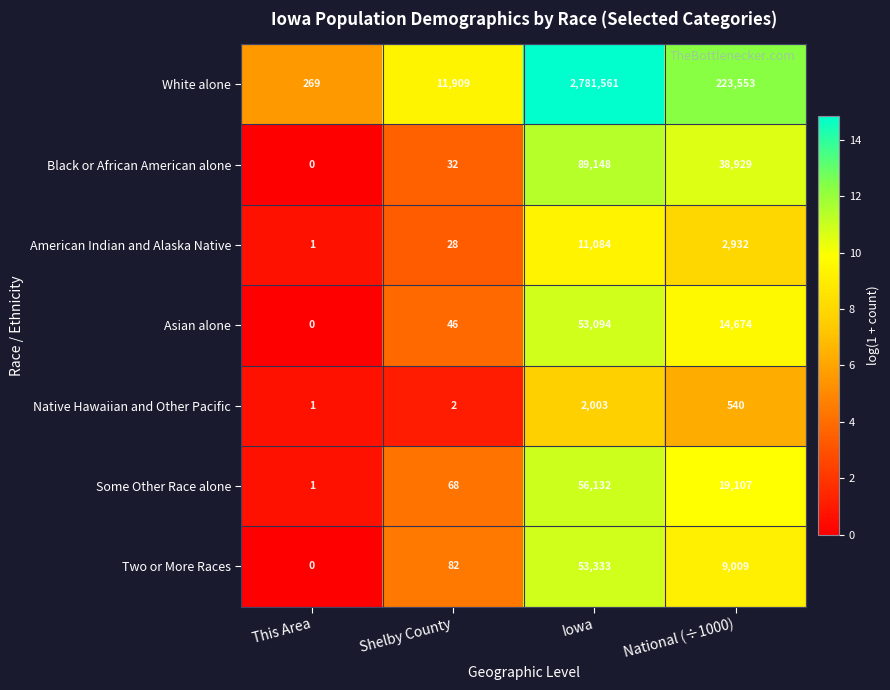

The value of Black or African American alone at This Area is 0. True or false?

True